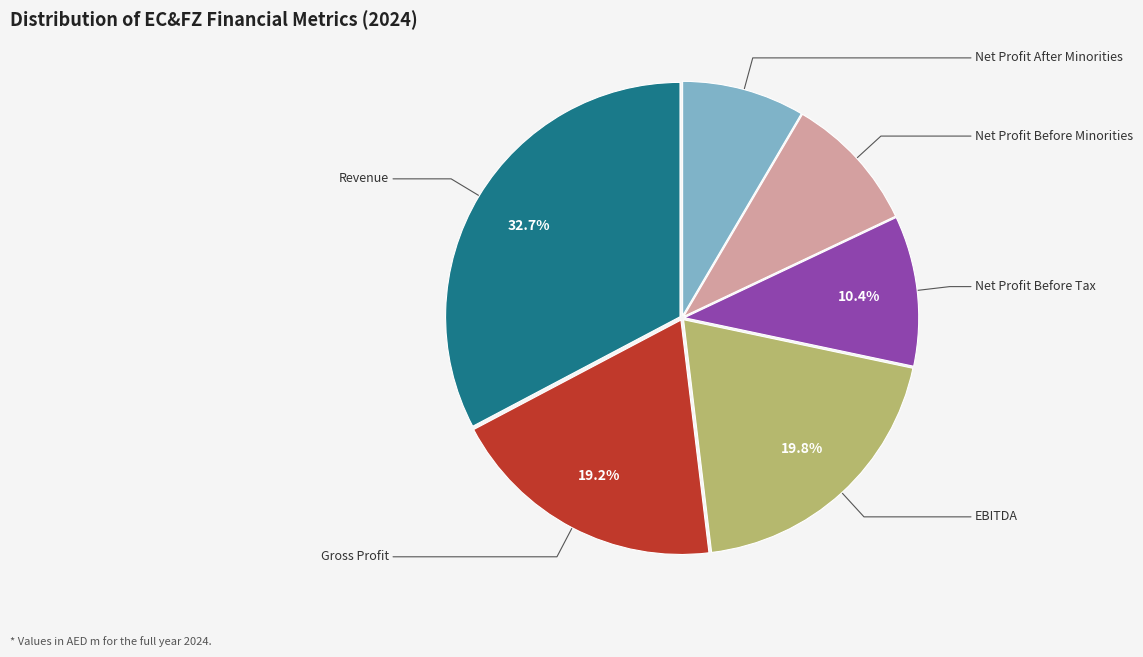

Is there a majority slice in this chart?

No